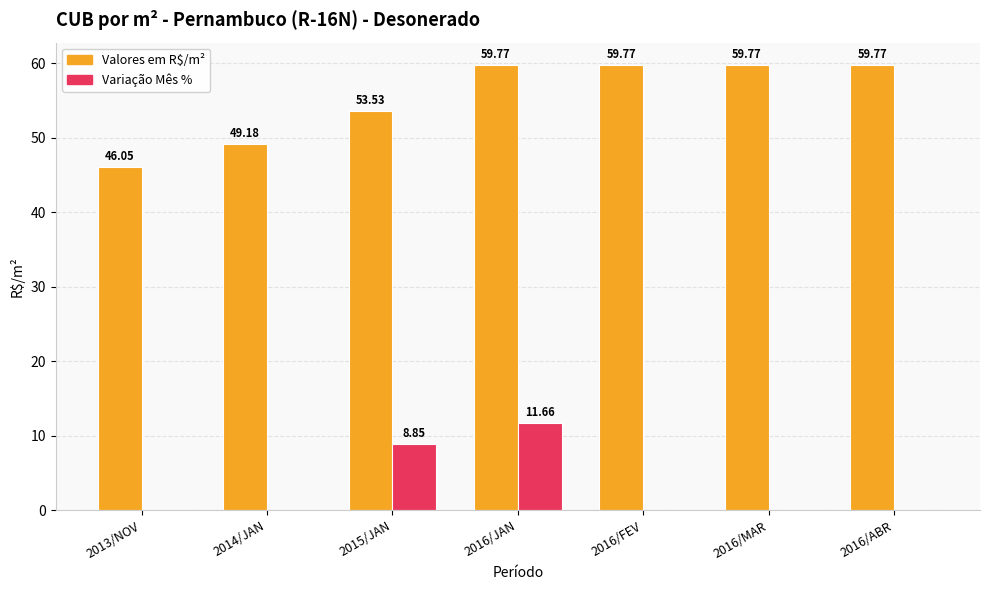

What is the sum of all Variação Mês % values?

20.5